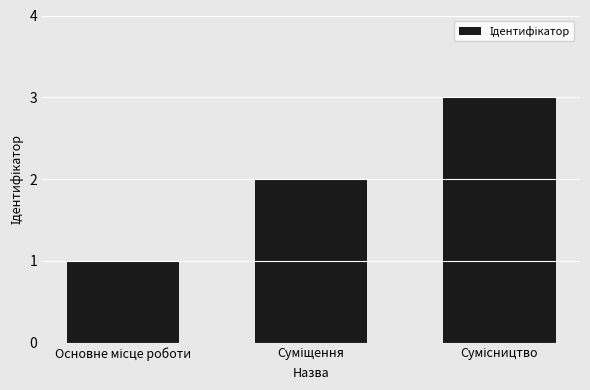

Reading left to right, list all the values displayed in this chart.

1	2	3